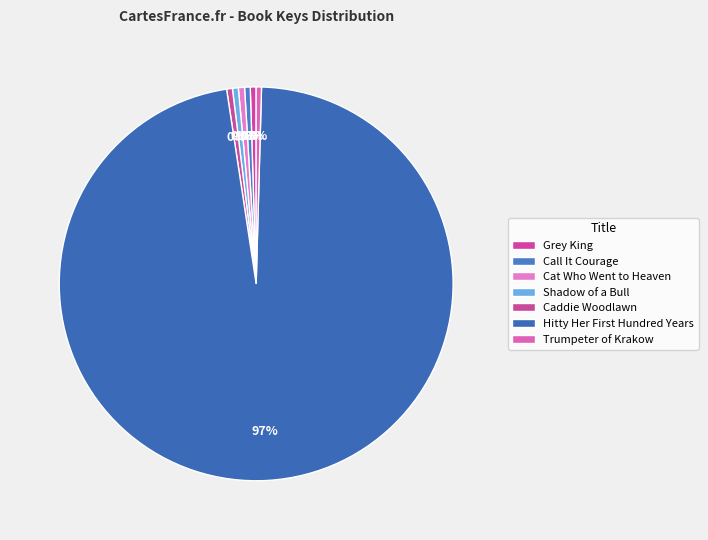

The Grey King slice represents 1% of the pie. True or false?

False